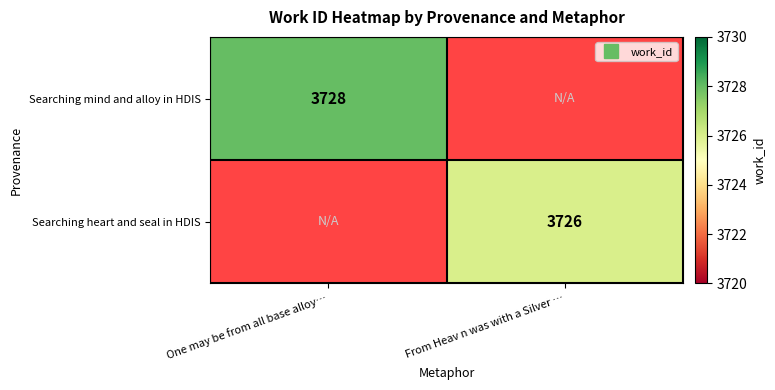

List the series in order of their overall mean, highest first.

Searching mind and alloy in HDIS, Searching heart and seal in HDIS